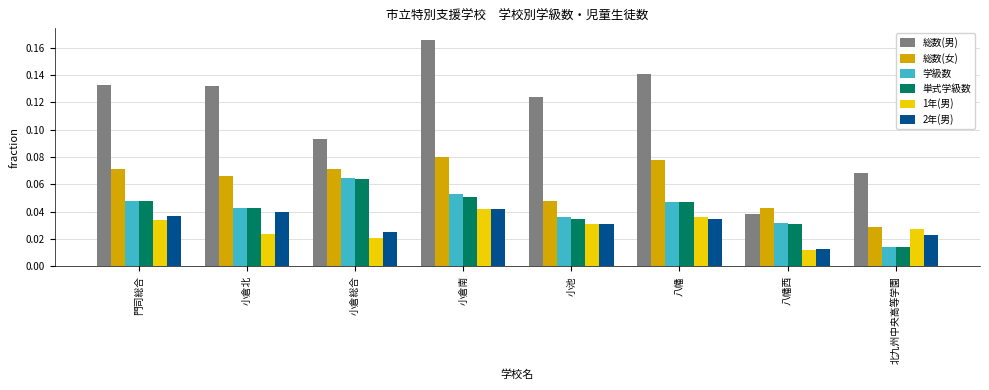

Which category has the highest value across all series?

小倉南